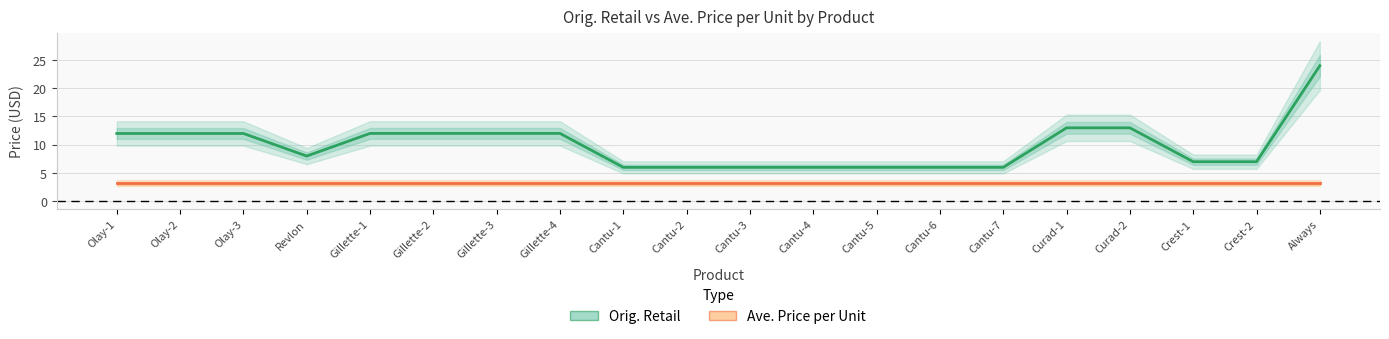

At Cantu-6, list the series in order from smallest to largest.

Ave. Price per Unit, Orig. Retail